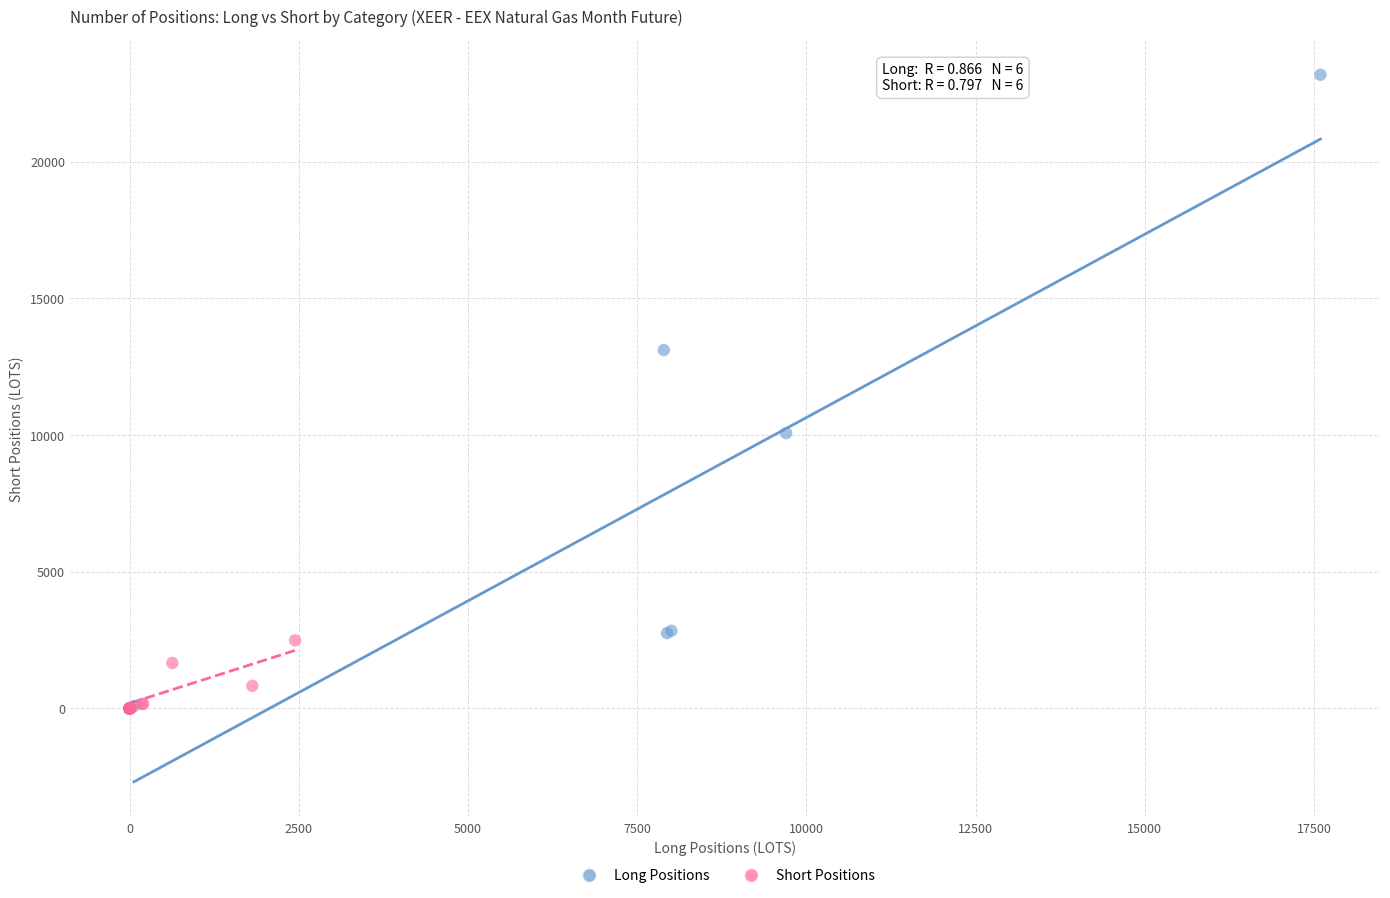

Which series contains the highest Y value?

Long Positions